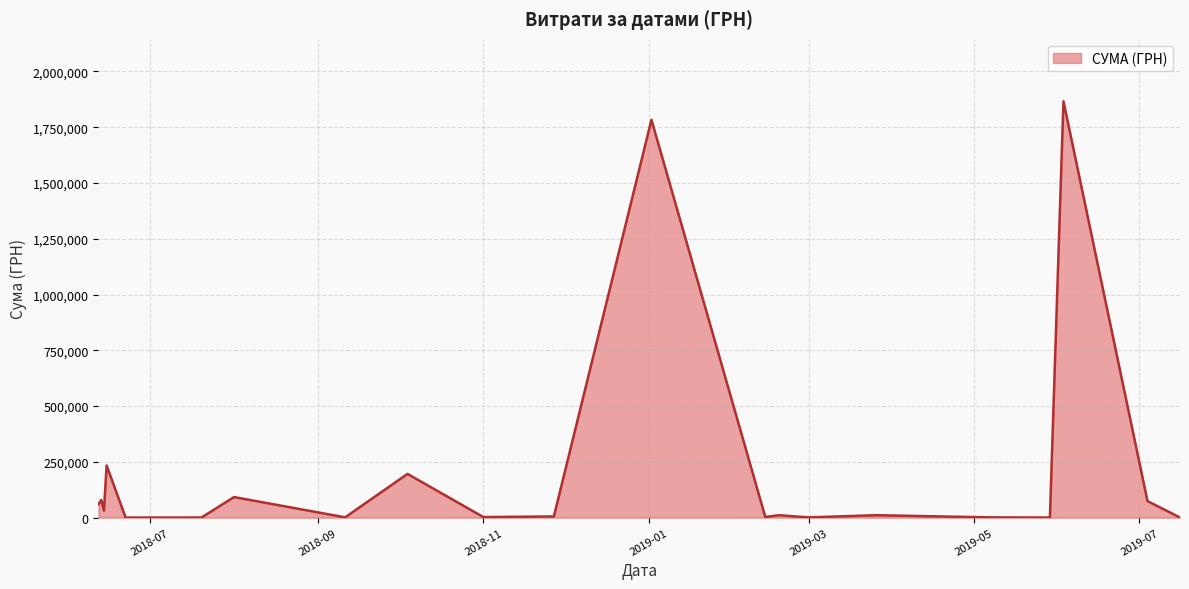

What is the difference between the maximum and minimum values?

1866109.6